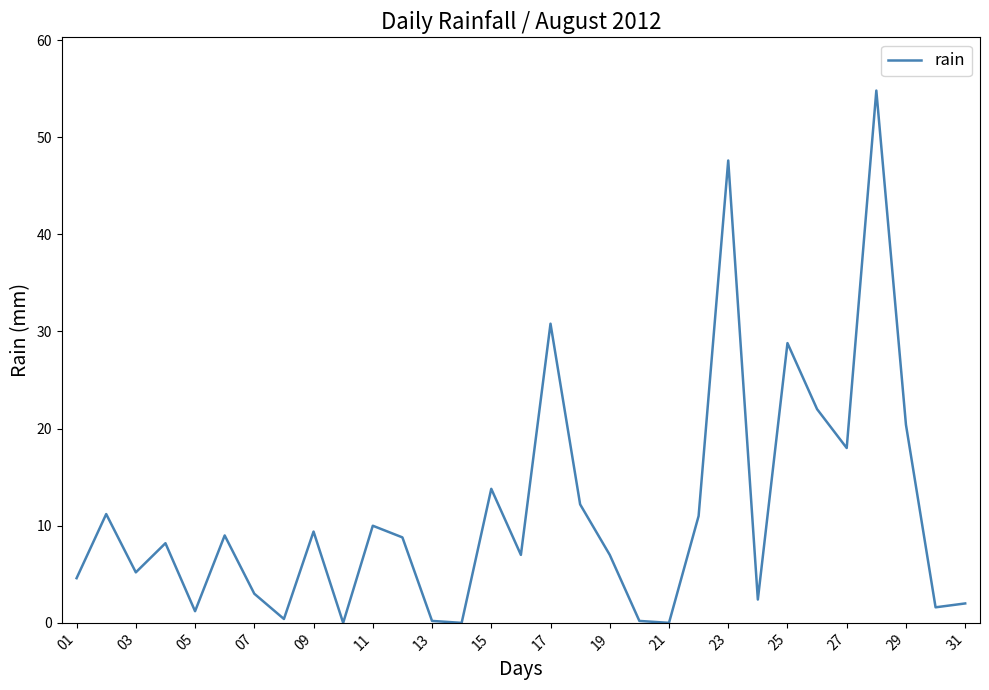

How many categories are shown in the chart?

31